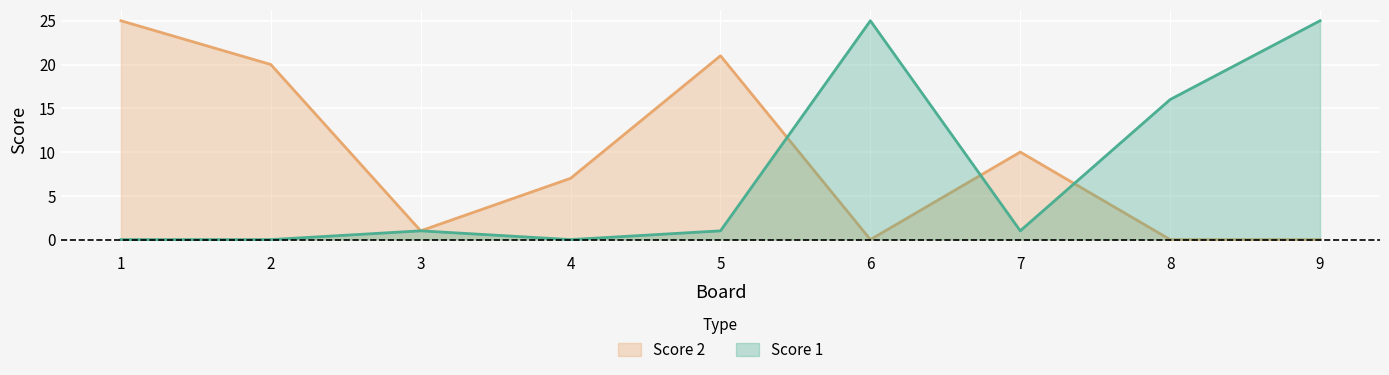

Is the value of Score 1 at 5 greater than the value of Score 2 at 1?

No